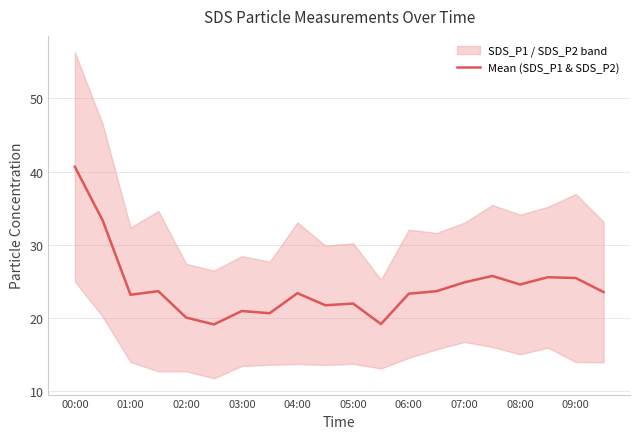

What is the greatest value displayed?

40.7